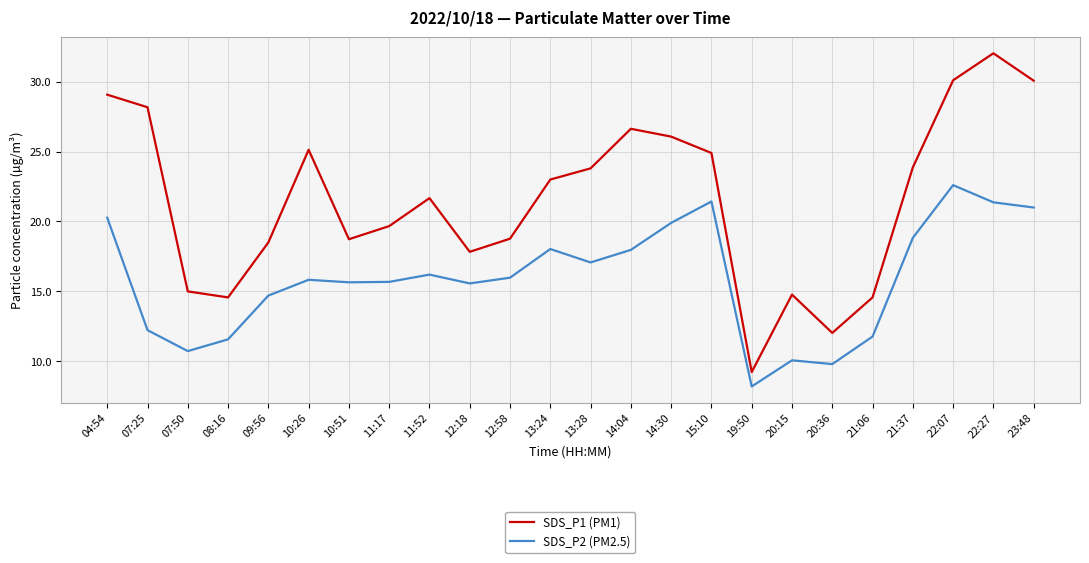

Is it true that SDS_P1 (PM1) equals 9.7 at 08:16?

False